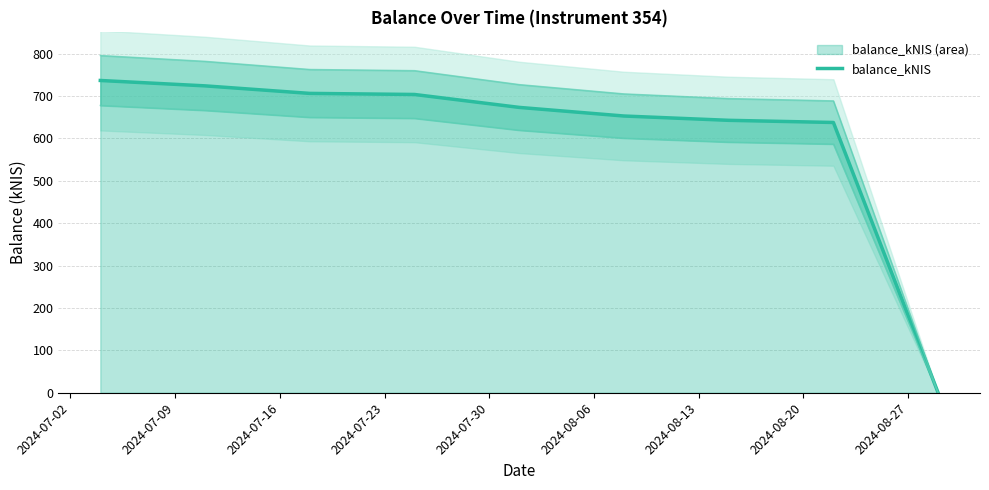

What is the highest value of the balance_kNIS series?

736.5